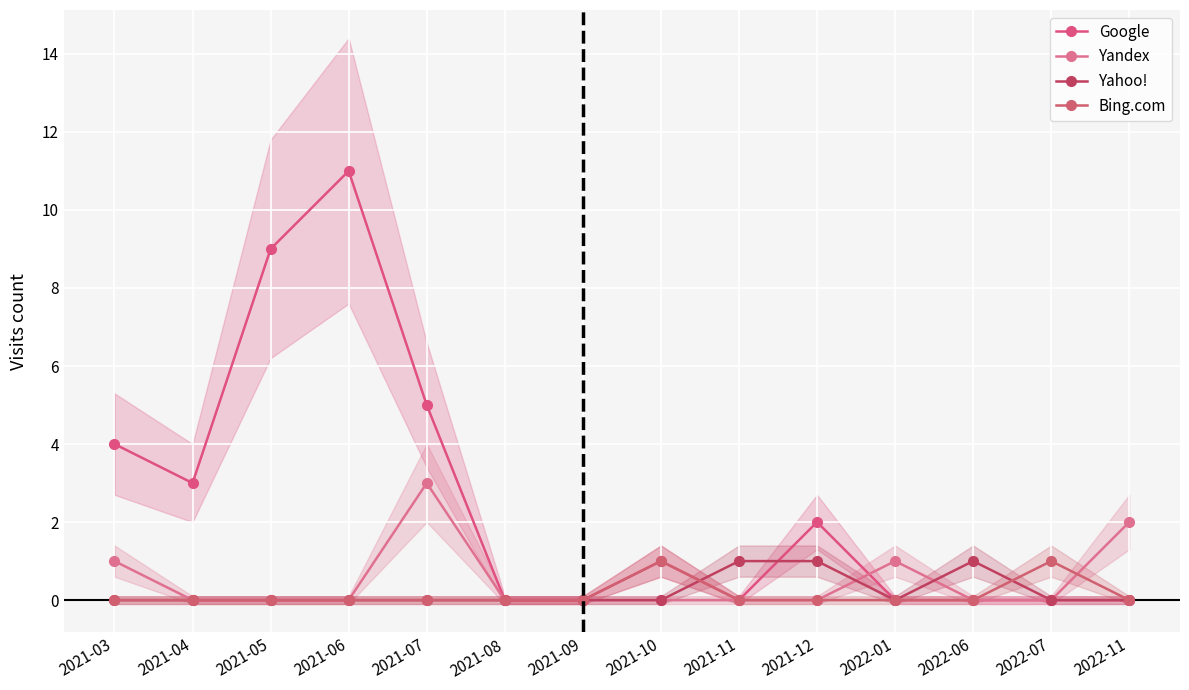

At how many categories does at least one series exceed 9?

1